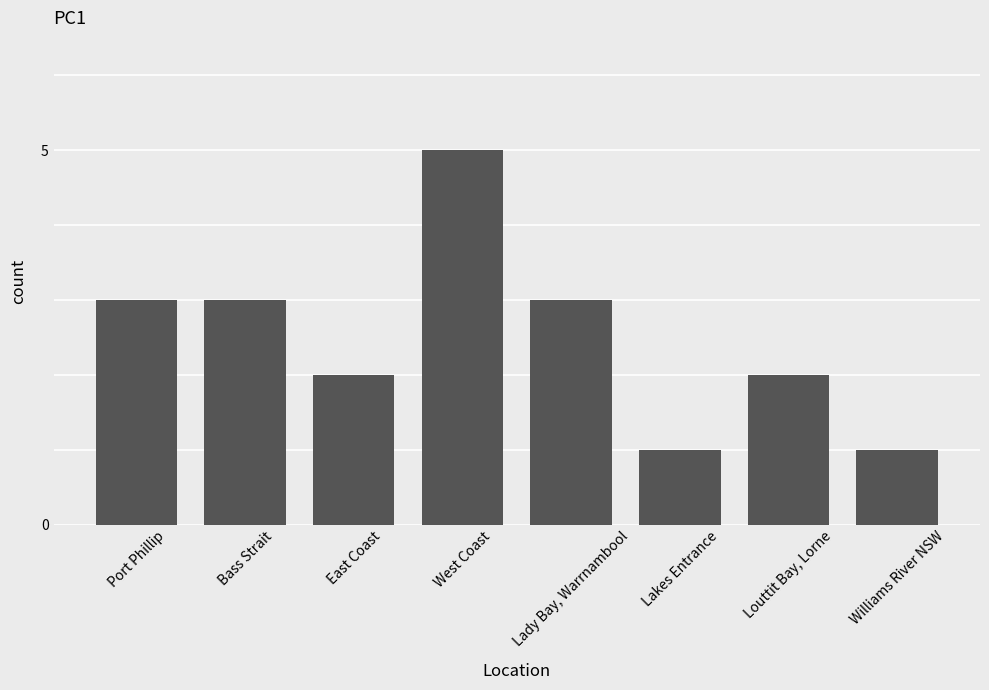

What is the label of the 6th bar from the right?

East Coast